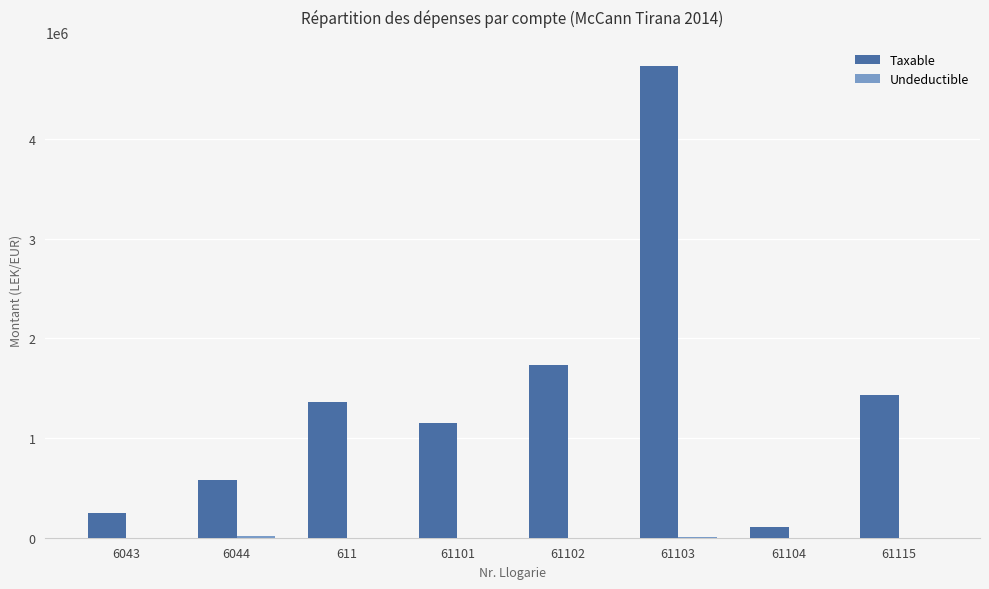

At which category is the sum across all series the highest?

61103